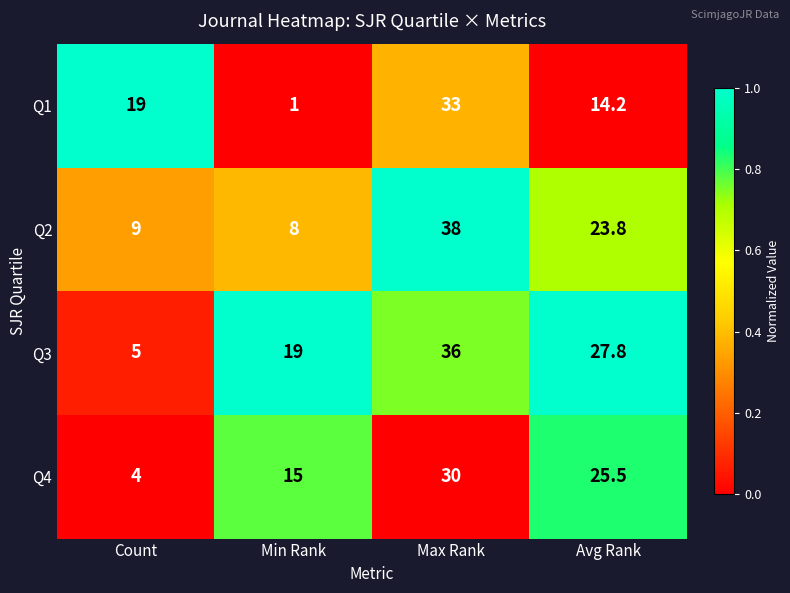

Where is Q2 nearest to the value 23?

Avg Rank